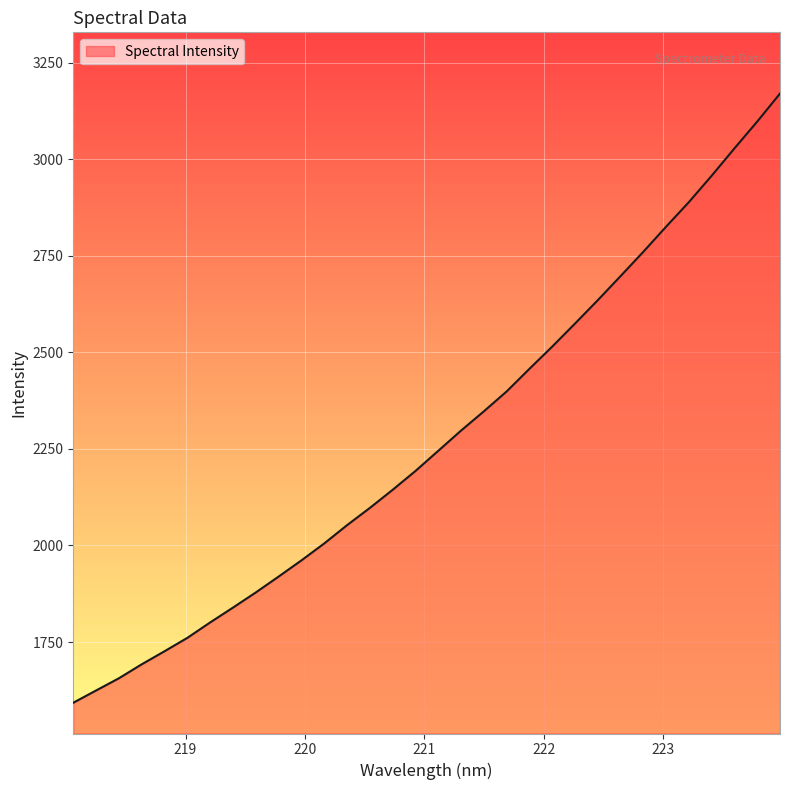

What is the smallest value displayed?

1593.0